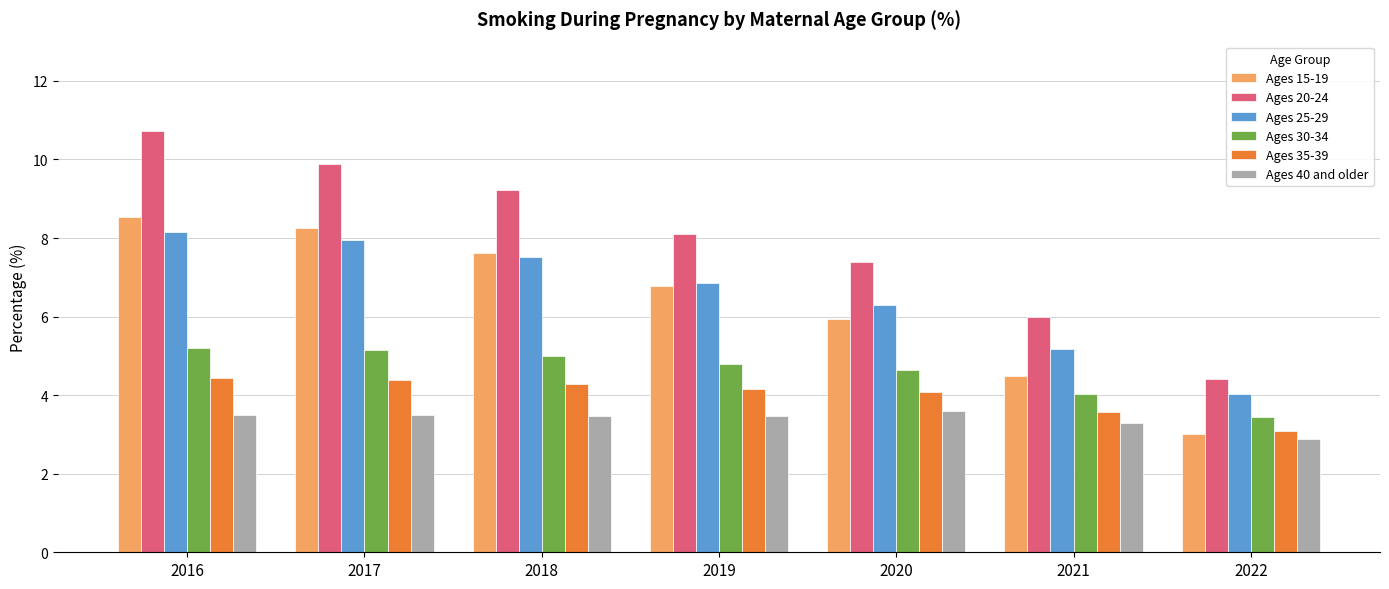

What is the spread (max minus min) of values at 2016?

7.2